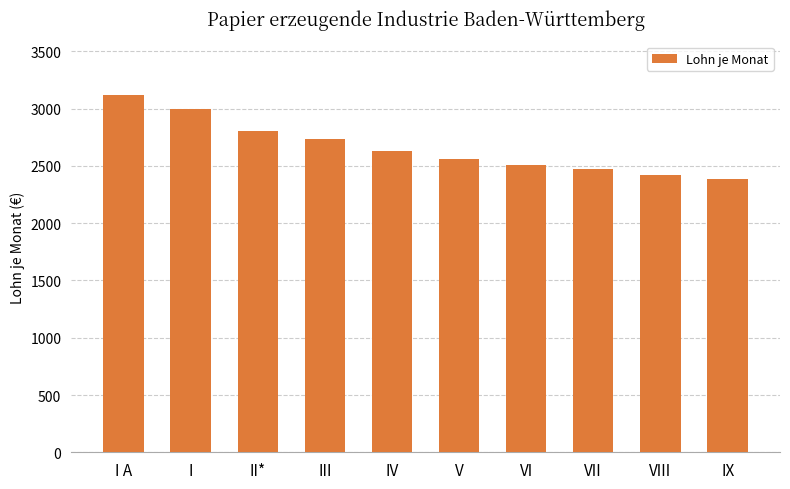

List the labels in order of value, largest first.

I A, I, II*, III, IV, V, VI, VII, VIII, IX